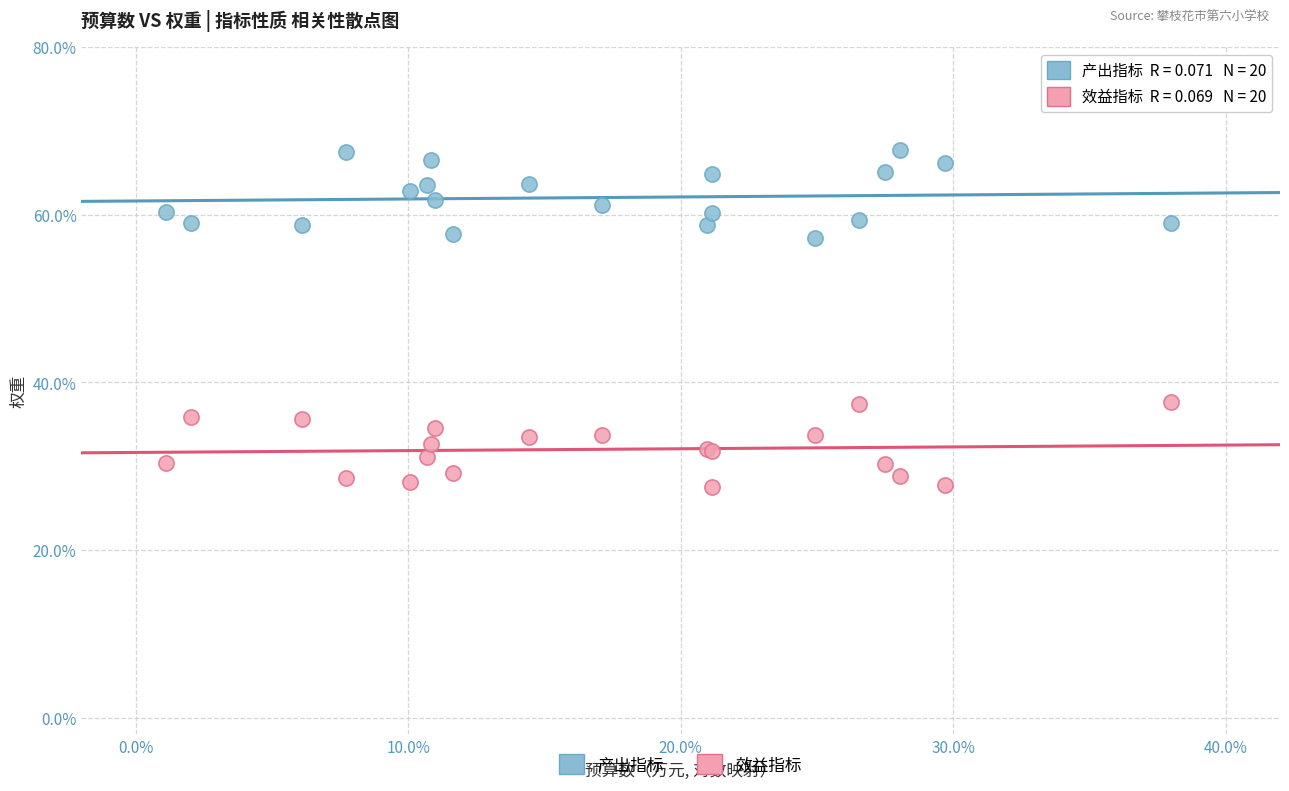

Which series reaches the maximum Y coordinate?

产出指标